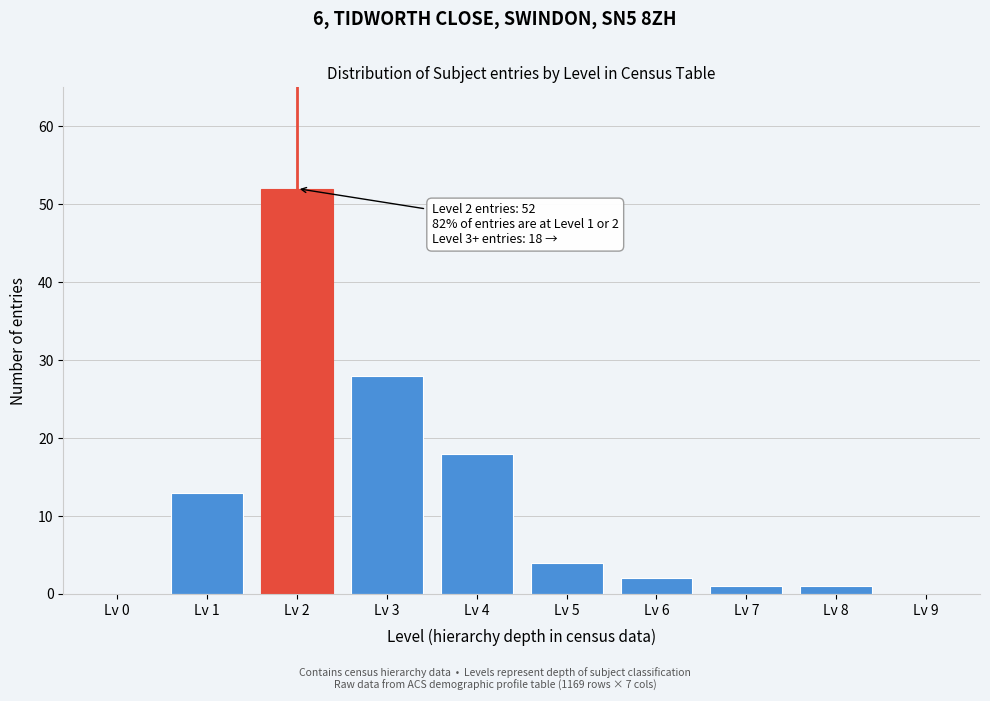

Reading right to left, list all the values displayed in this chart.

Lv 9=0	Lv 8=1	Lv 7=1	Lv 6=2	Lv 5=4	Lv 4=18	Lv 3=28	Lv 2=52	Lv 1=13	Lv 0=0